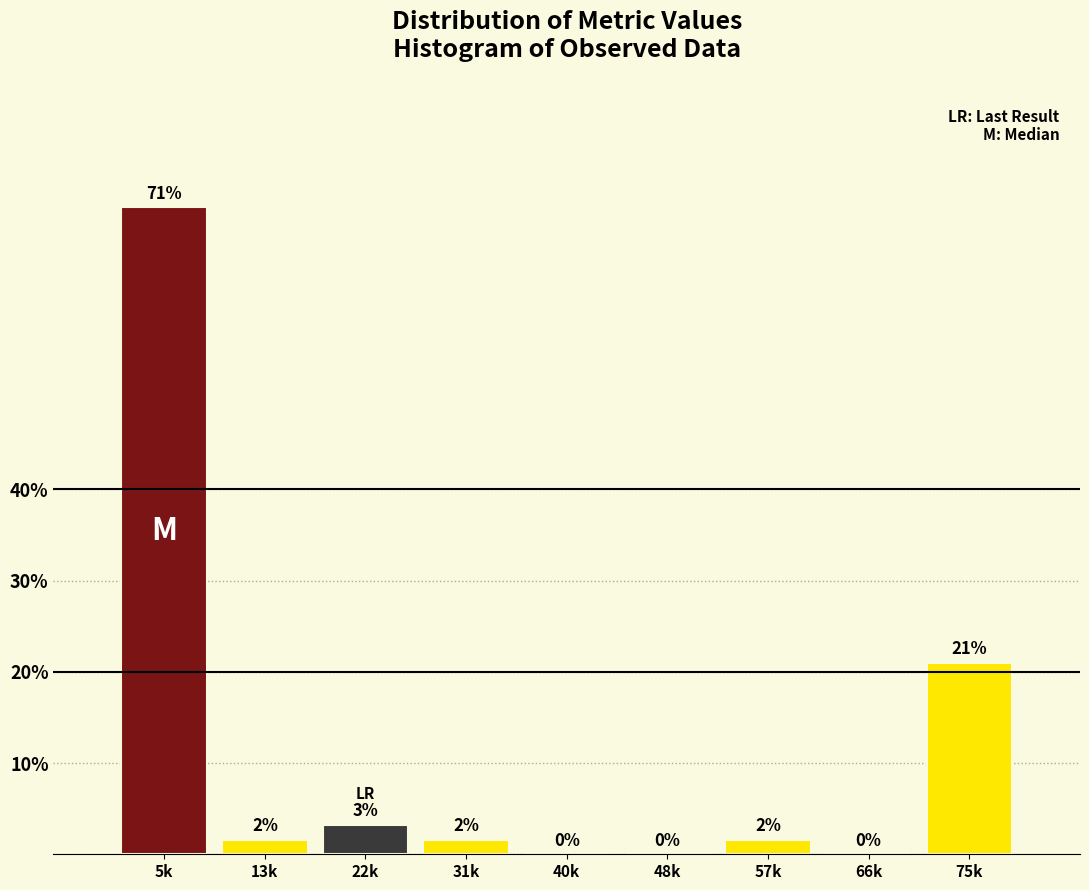

Which category has the highest value across all series?

5k